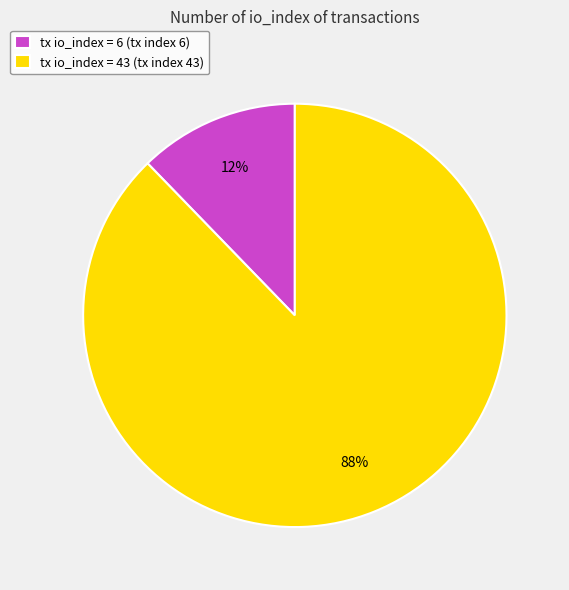

Rank the categories by value from lowest to highest.

tx io_index = 6 (tx index 6), tx io_index = 43 (tx index 43)